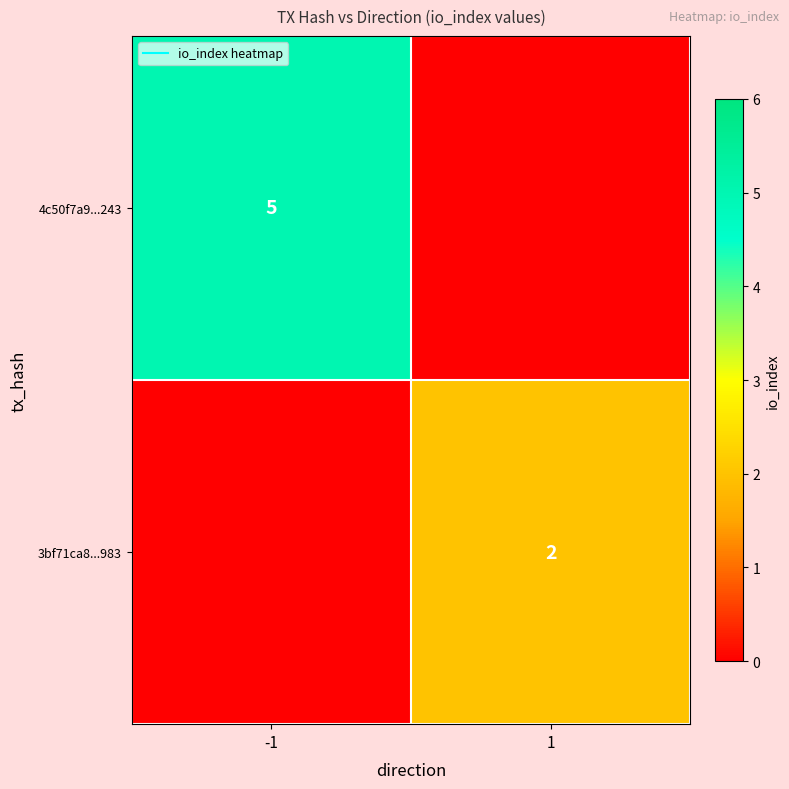

At which category does the chart reach its minimum across all series?

1